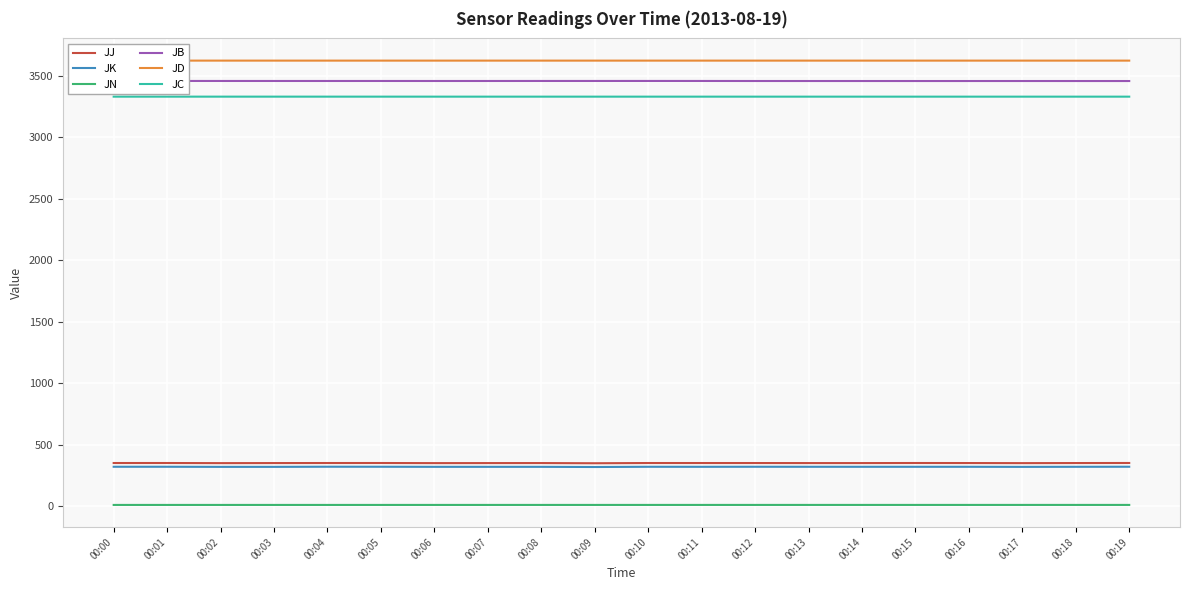

At which category does JB reach its first local peak?

00:01